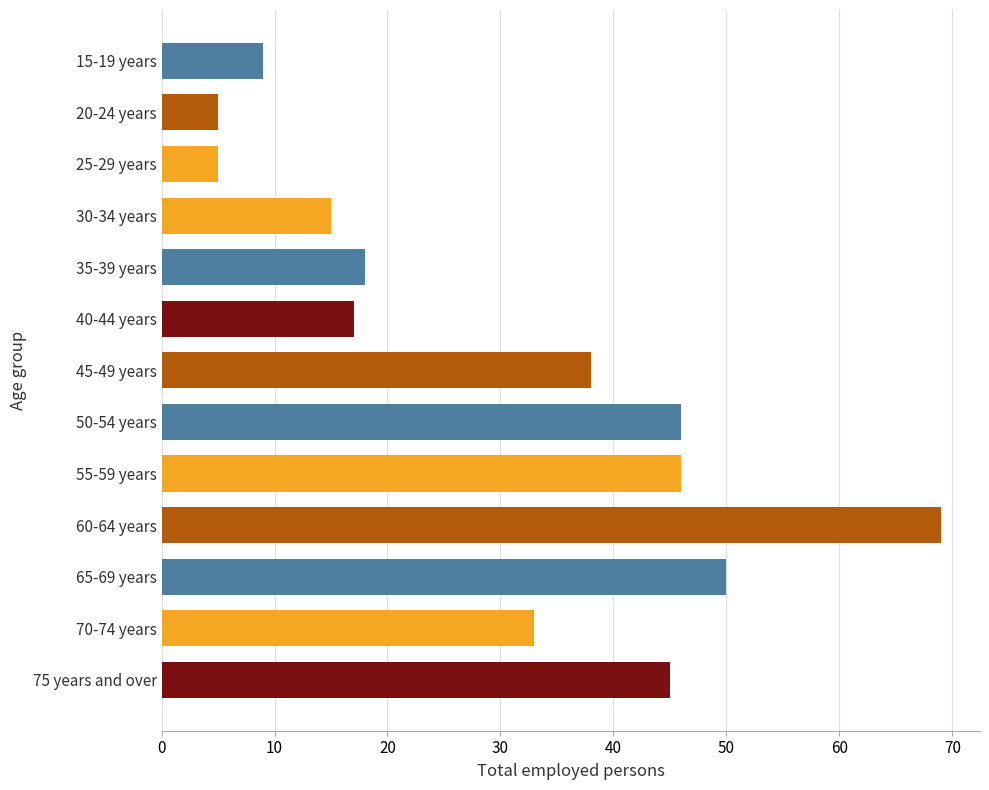

True or false: the data shows 9 at 15-19 years.

True